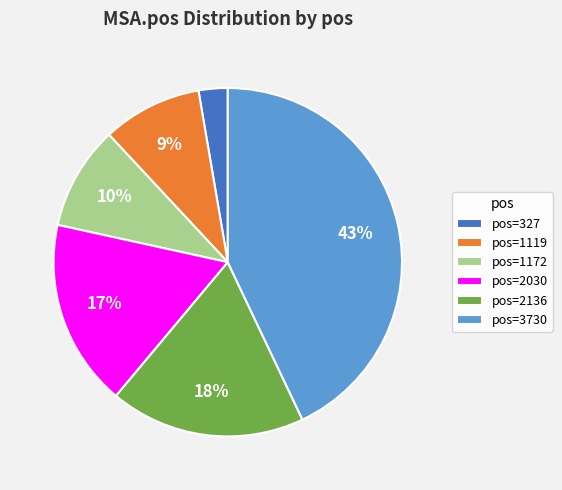

To the nearest percent, what portion does pos=3730 represent?

43%